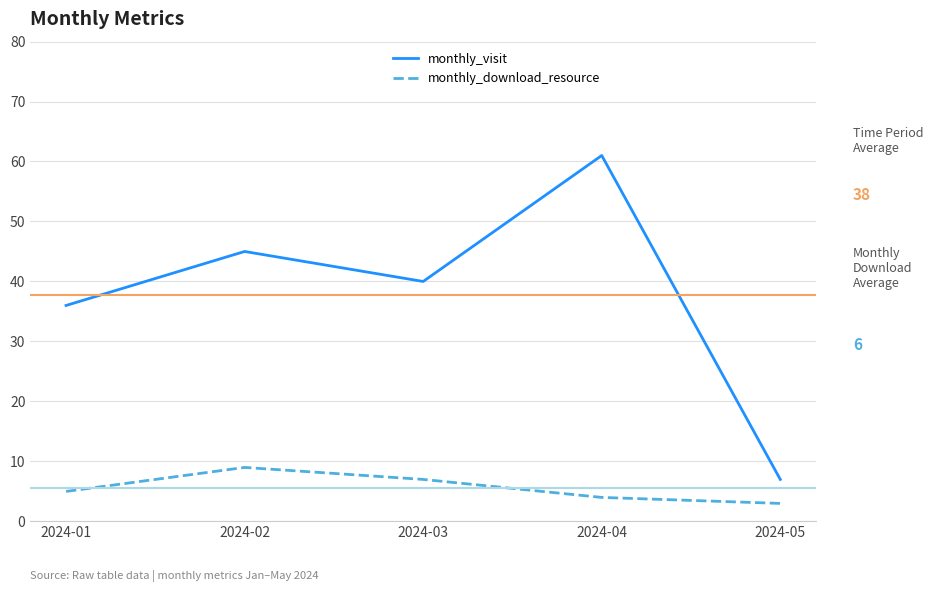

Which category has the highest value in the monthly_download_resource series?

2024-02